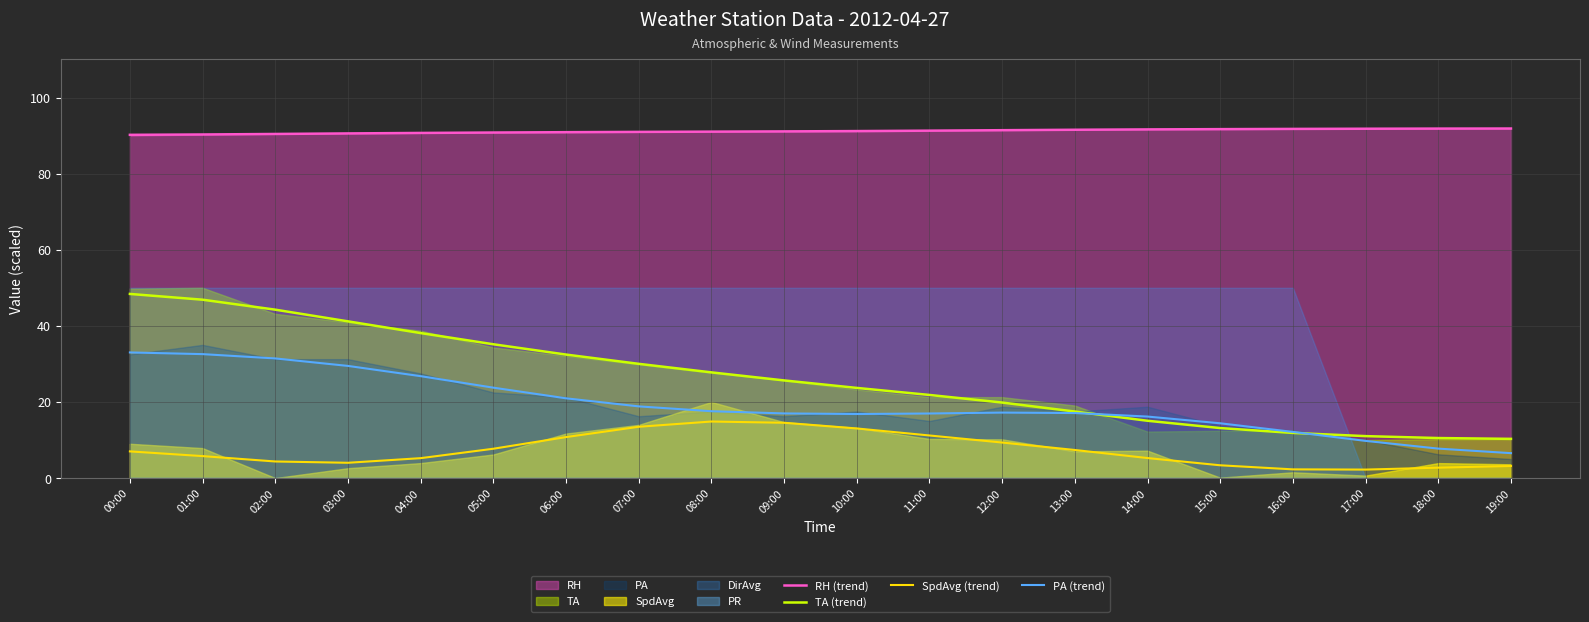

At which label does RH (trend) first exceed 91?

08:00